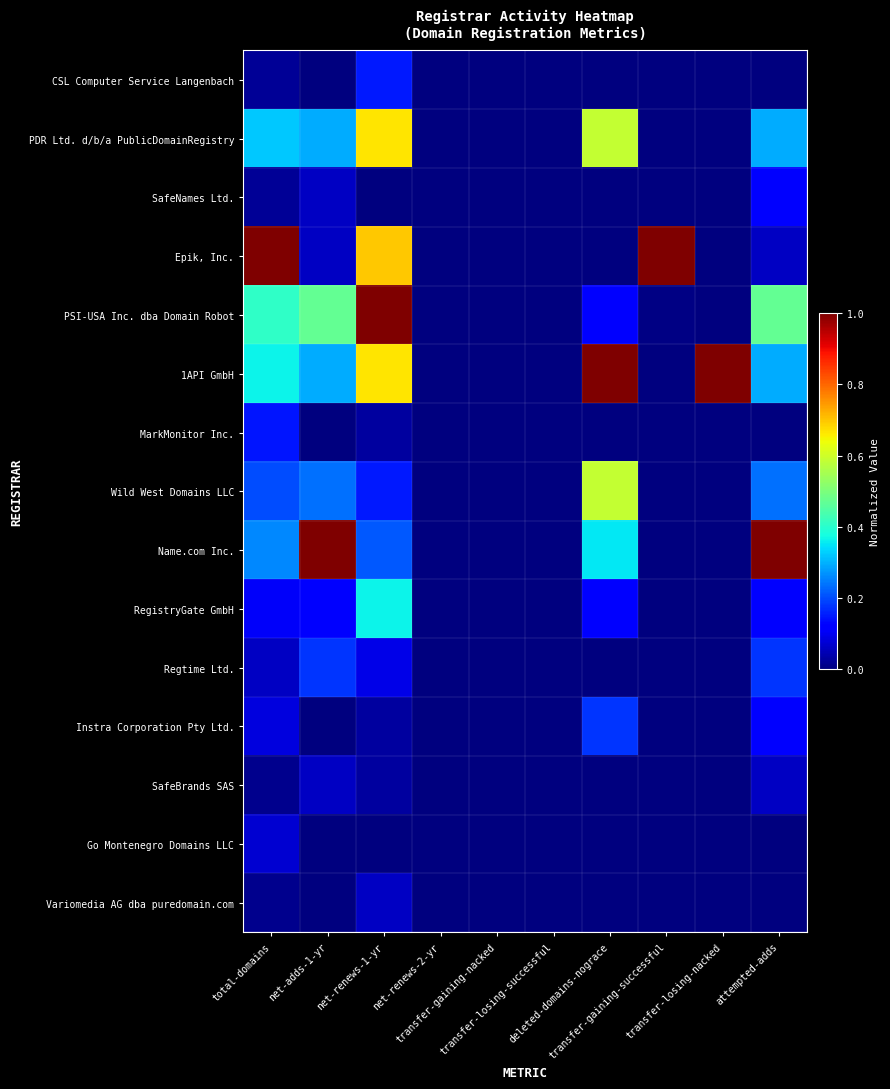

Which category has the lowest value across all series?

net-adds-1-yr